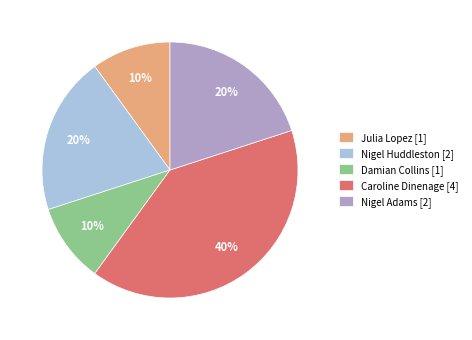

Which category has the biggest portion of the pie?

Caroline Dinenage [4]